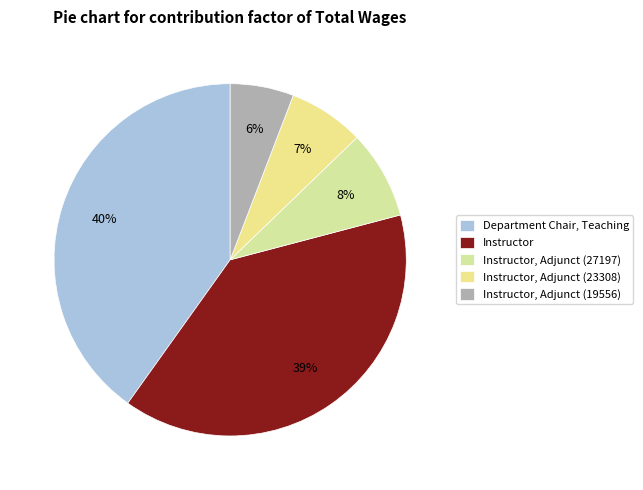

Is it true that Instructor, Adjunct (27197) is 14% of the pie?

False